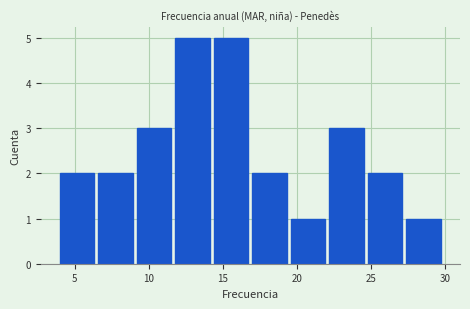

Reading left to right, transcribe this chart: for each bar, give the range it covers on the x-axis and its height. Neither the bar edges nor the heights are printed on the chart, so give them approximately, as read against the axes.

4.0 to 6.6: 2
6.6 to 9.2: 2
9.2 to 11.8: 3
11.8 to 14.4: 5
14.4 to 17.0: 5
17.0 to 19.6: 2
19.6 to 22.2: 1
22.2 to 24.8: 3
24.8 to 27.4: 2
27.4 to 30.0: 1